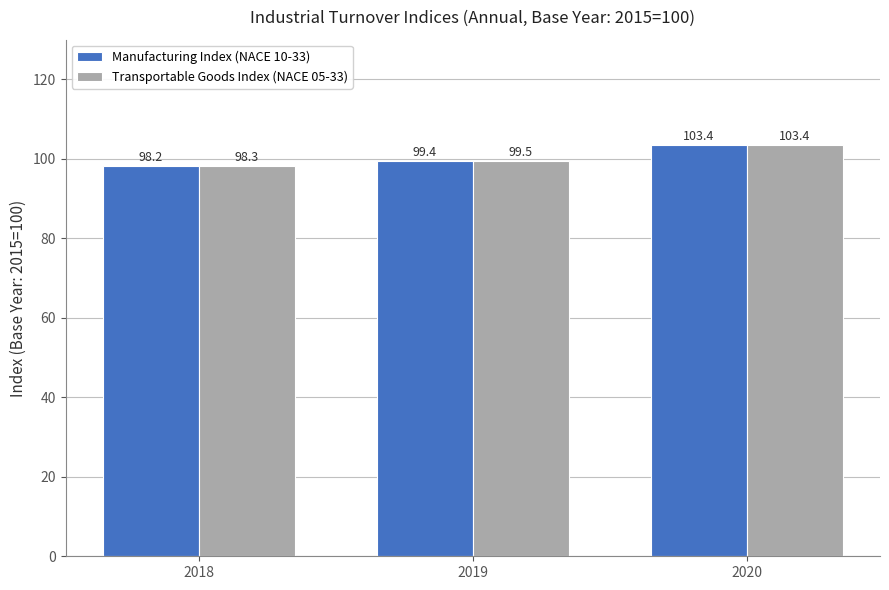

Reading right to left, transcribe all the data shown in this chart.

Manufacturing Index (NACE 10-33): 103.4	99.4	98.2
Transportable Goods Index (NACE 05-33): 103.4	99.5	98.3